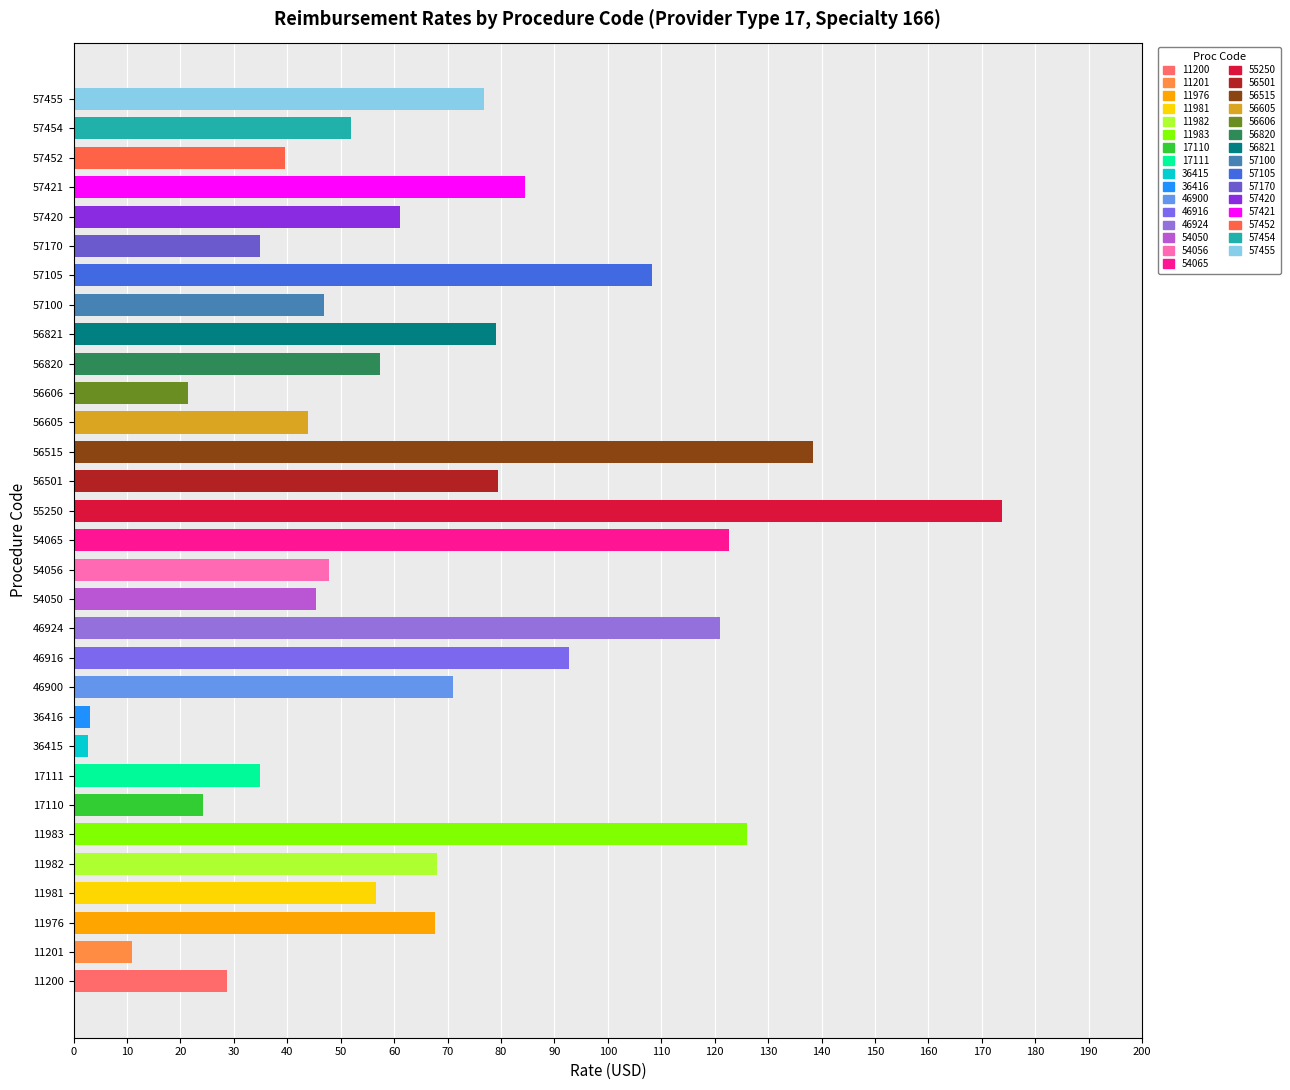

How many bars are there in total?

31